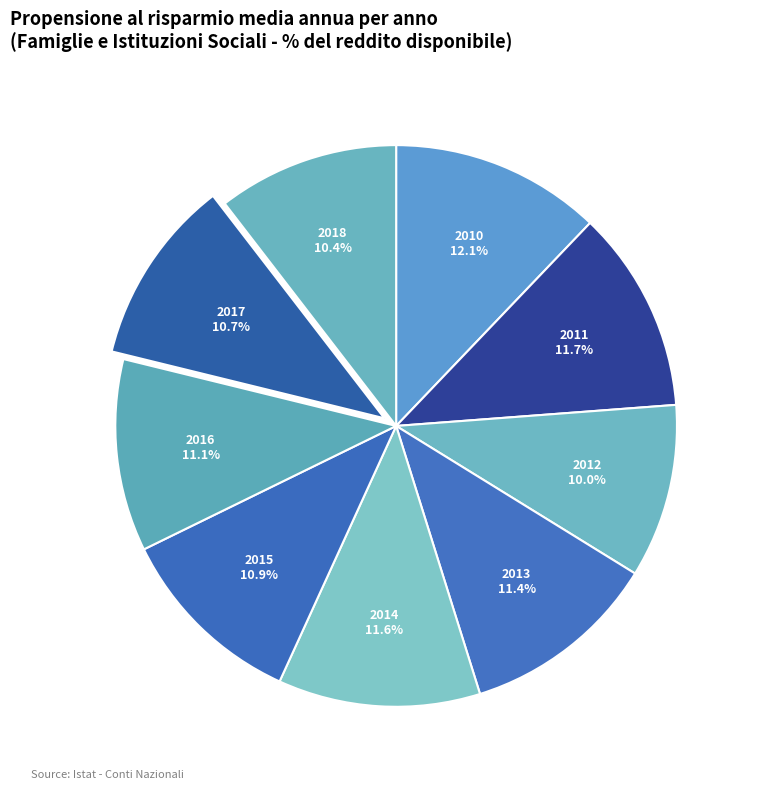

How many slices are in this pie chart?

9